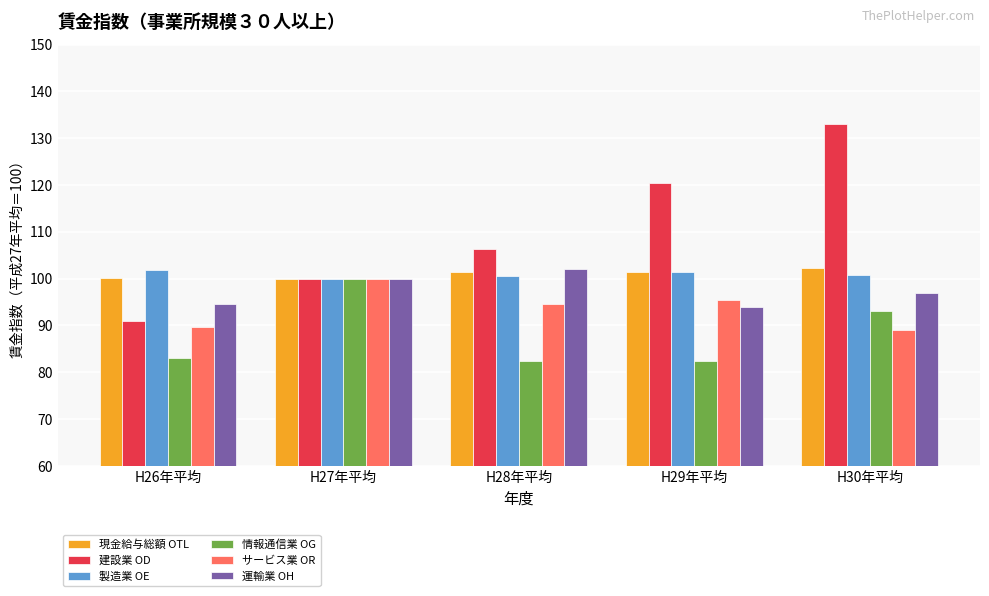

List the labels in order of 建設業 OD value, smallest first.

H26年平均, H27年平均, H28年平均, H29年平均, H30年平均